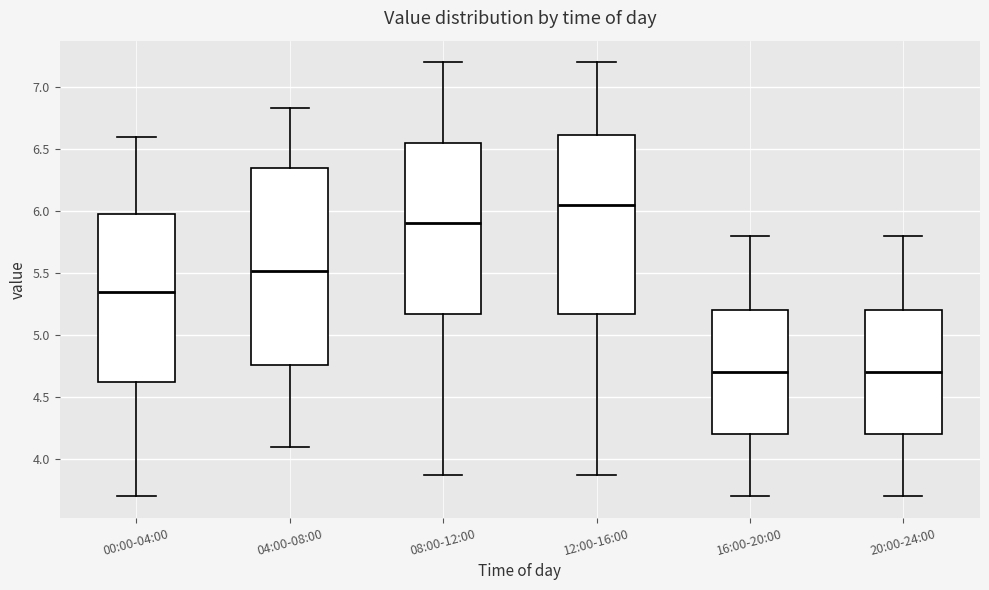

Reading left to right, transcribe this box plot: for each box, give where its median line is, the range the box spans, and where its two whiskers end, as read against the y-axis. The values are not printed on the chart, so give them approximately, as read against the axis.

00:00-04:00: median 5.35, box 4.60 to 6.00, whiskers 3.70 to 6.60
04:00-08:00: median 5.50, box 4.75 to 6.35, whiskers 4.10 to 6.85
08:00-12:00: median 5.90, box 5.15 to 6.55, whiskers 3.85 to 7.20
12:00-16:00: median 6.05, box 5.15 to 6.60, whiskers 3.85 to 7.20
16:00-20:00: median 4.70, box 4.20 to 5.20, whiskers 3.70 to 5.80
20:00-24:00: median 4.70, box 4.20 to 5.20, whiskers 3.70 to 5.80